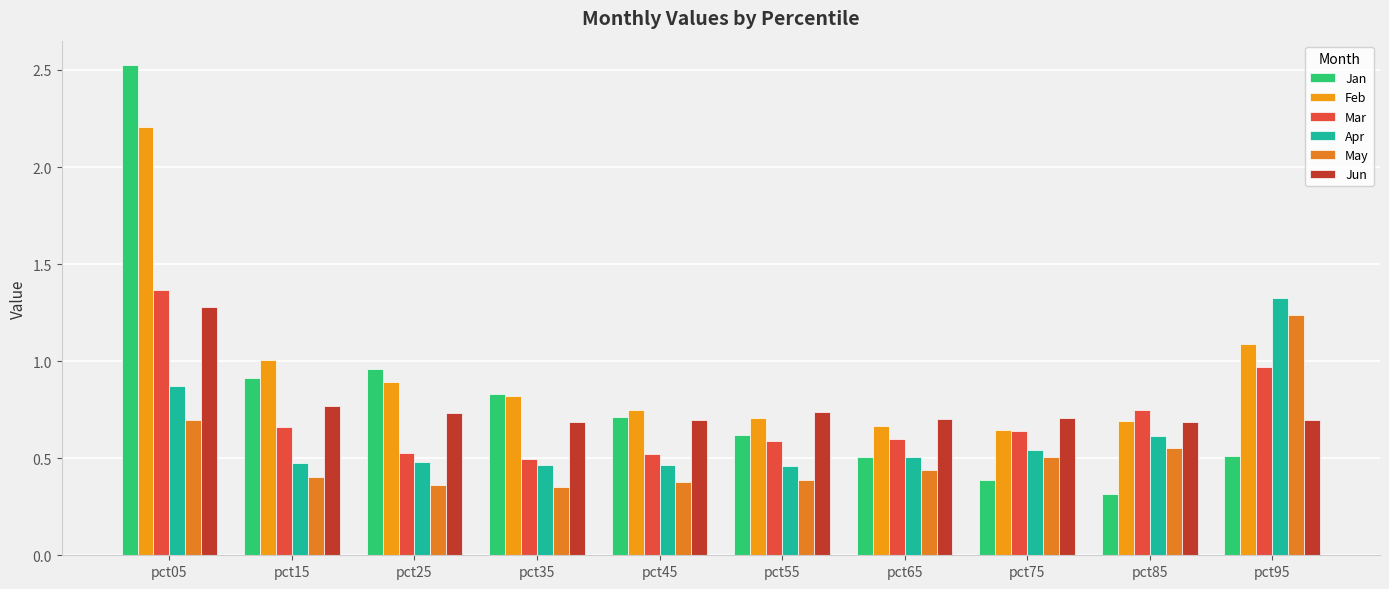

What is the average value of the Feb series?

0.9